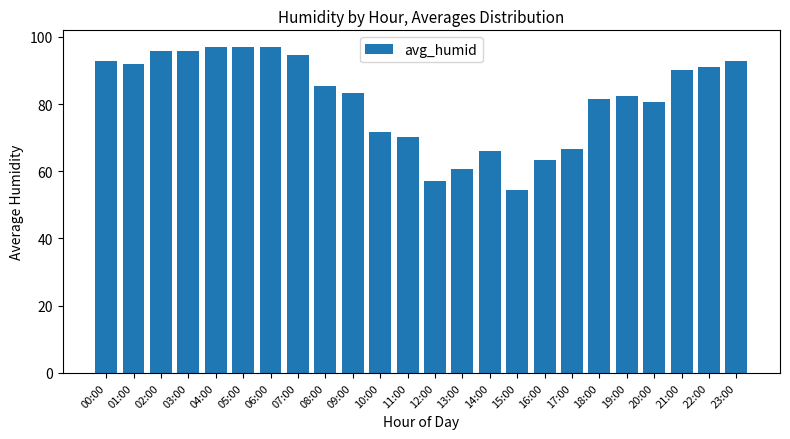

At which label does the data first exceed 85?

00:00